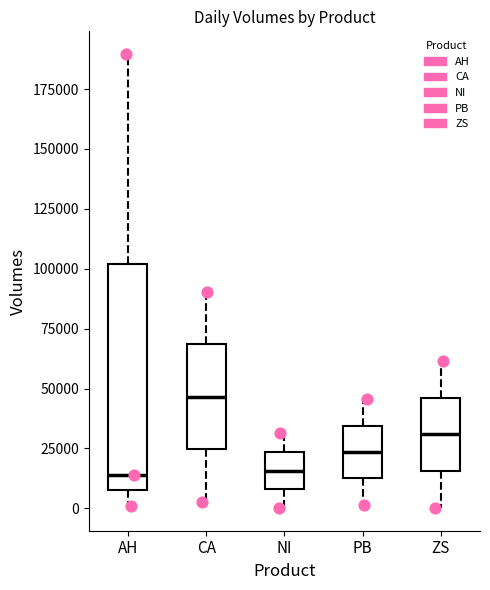

Which box is the tallest, from its lower edge to its upper edge?

AH